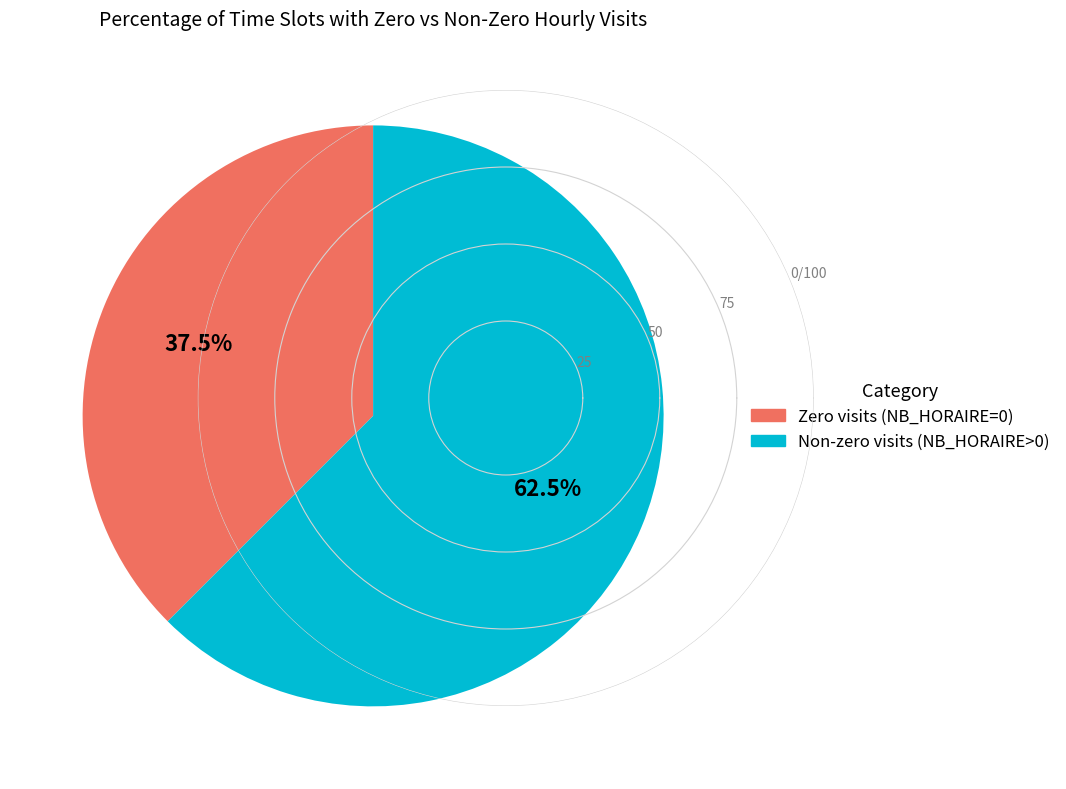

Is there a majority slice in this chart?

Yes